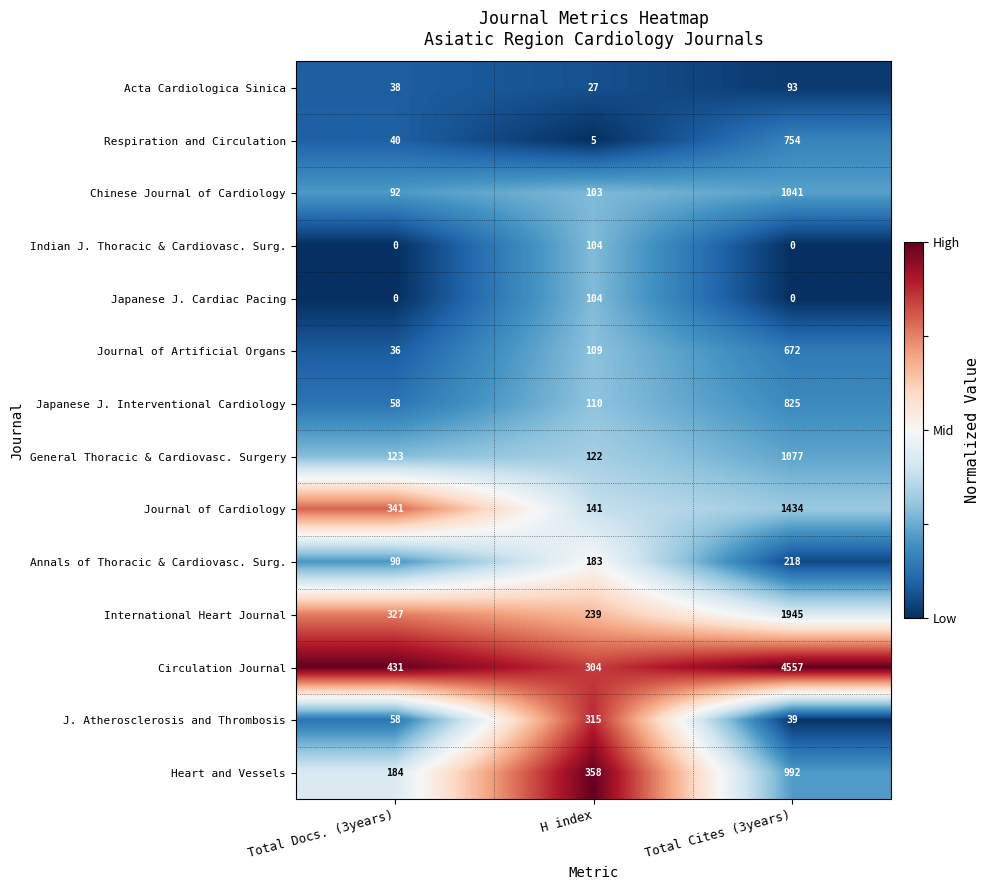

What is the total value across all series at Total Cites (3years)?

13647